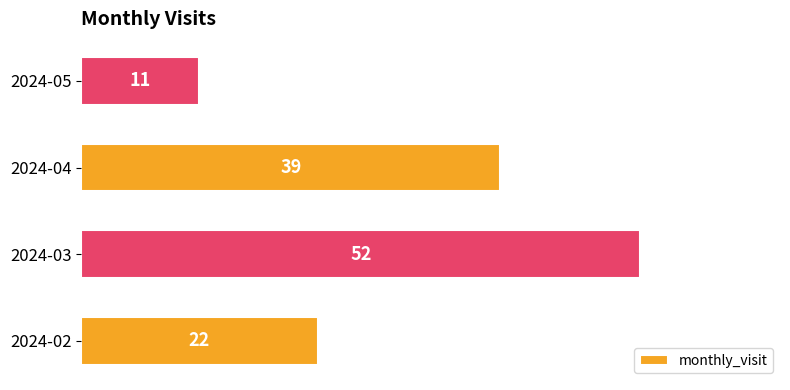

How many values are between 22 and 52?

3